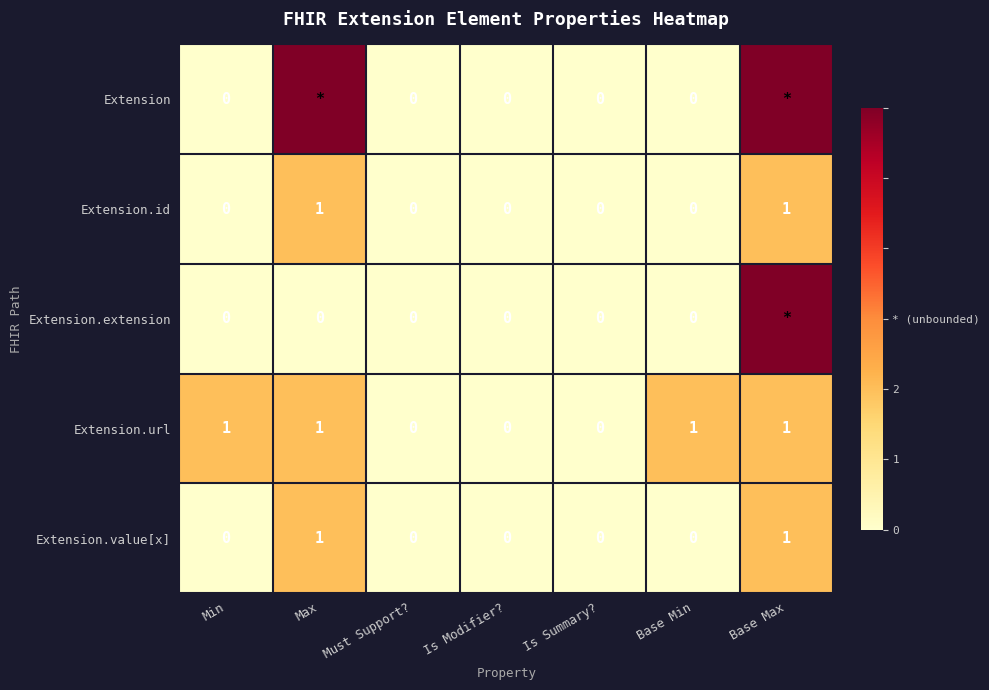

Is it true that Extension.url equals 2 at Max?

False